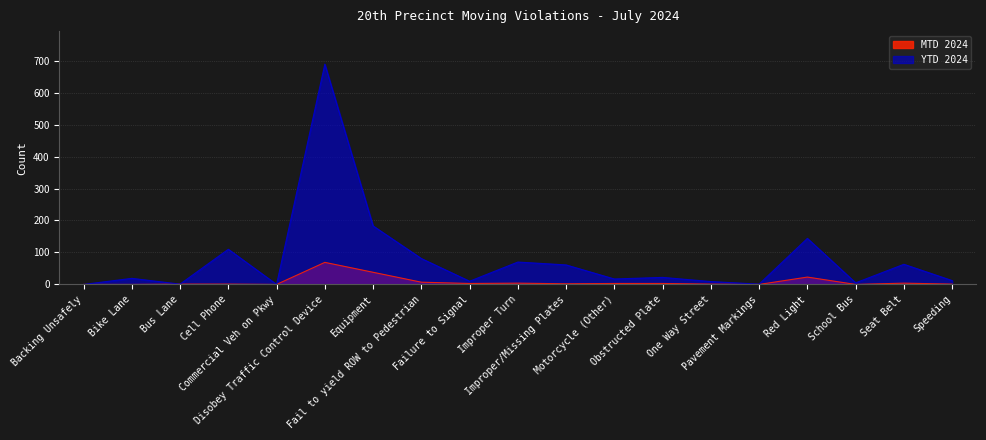

Is the value of MTD 2024 at School Bus greater than the value of YTD 2024 at Bike Lane?

No